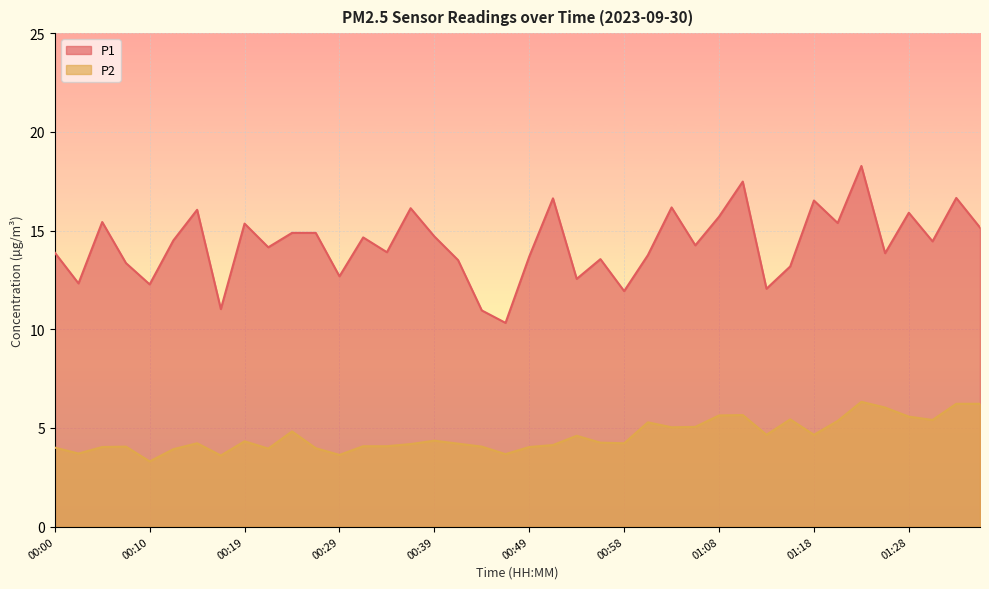

What position from the right is 01:35?

1